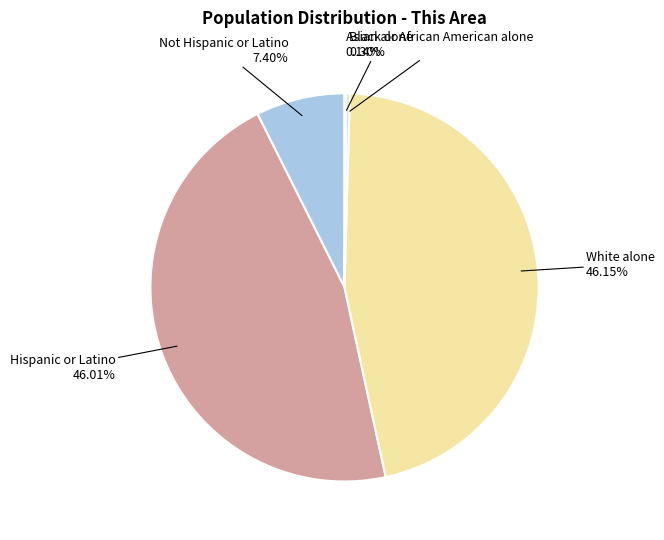

To the nearest percent, what percentage of the pie is White alone?

46%